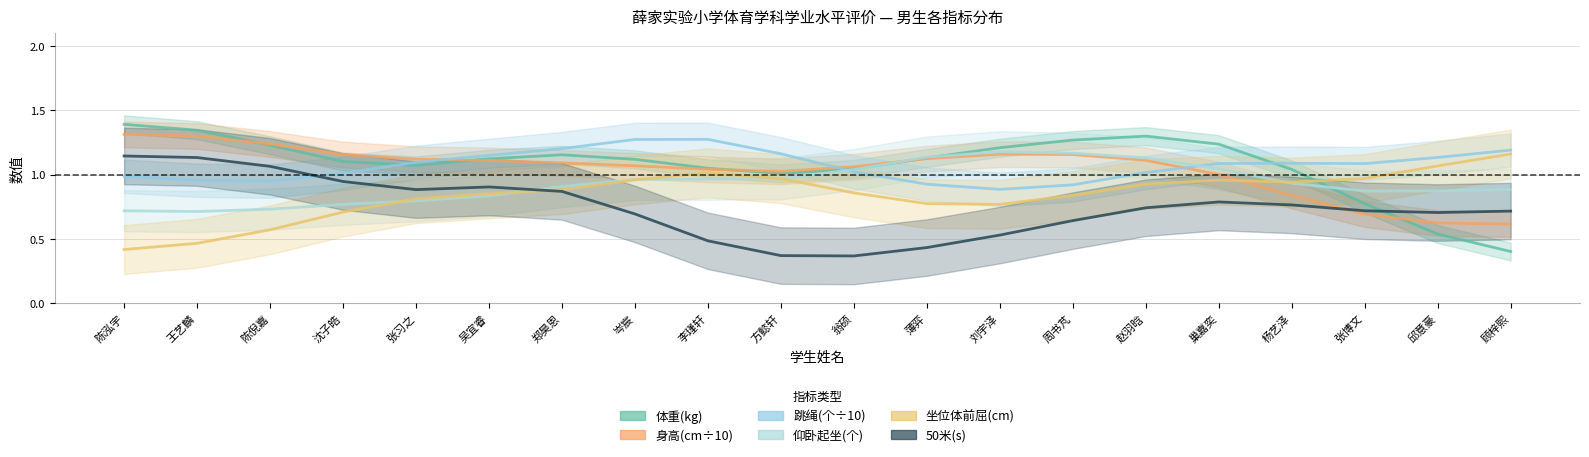

How many lines are shown in the chart?

6